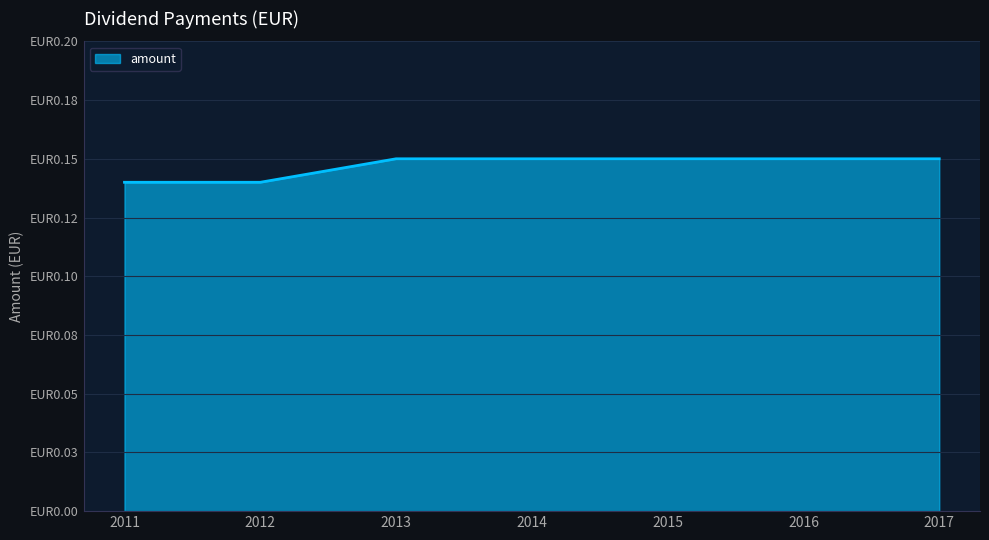

What is the average value?

0.1